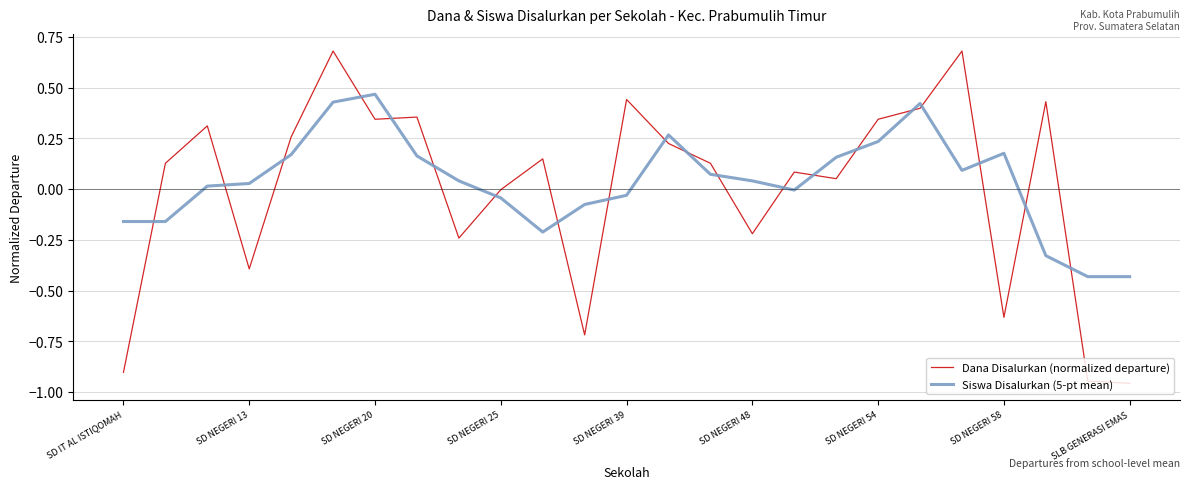

Does the chart display data point markers on the line(s)?

No